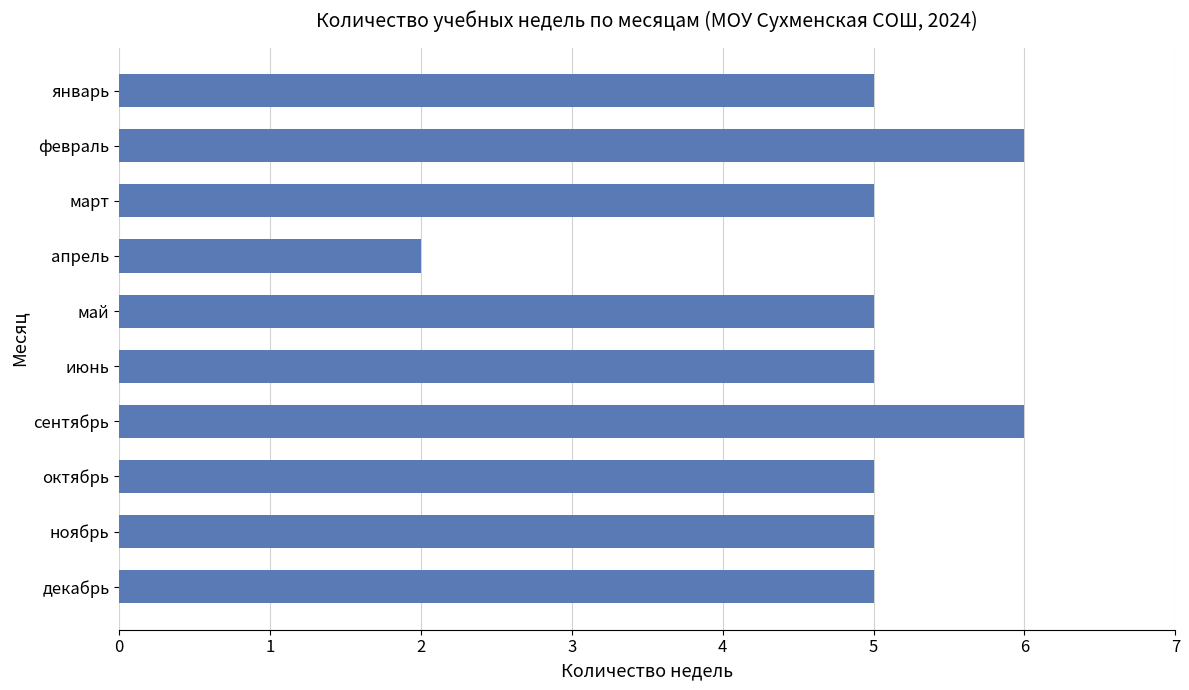

What is the sum of all values?

49